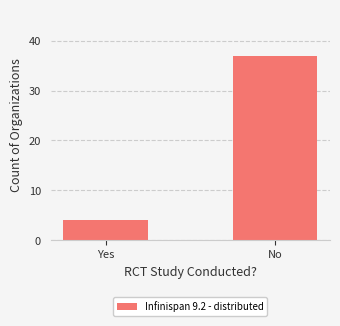

Reading left to right, list all the values displayed in this chart.

Yes=4	No=37